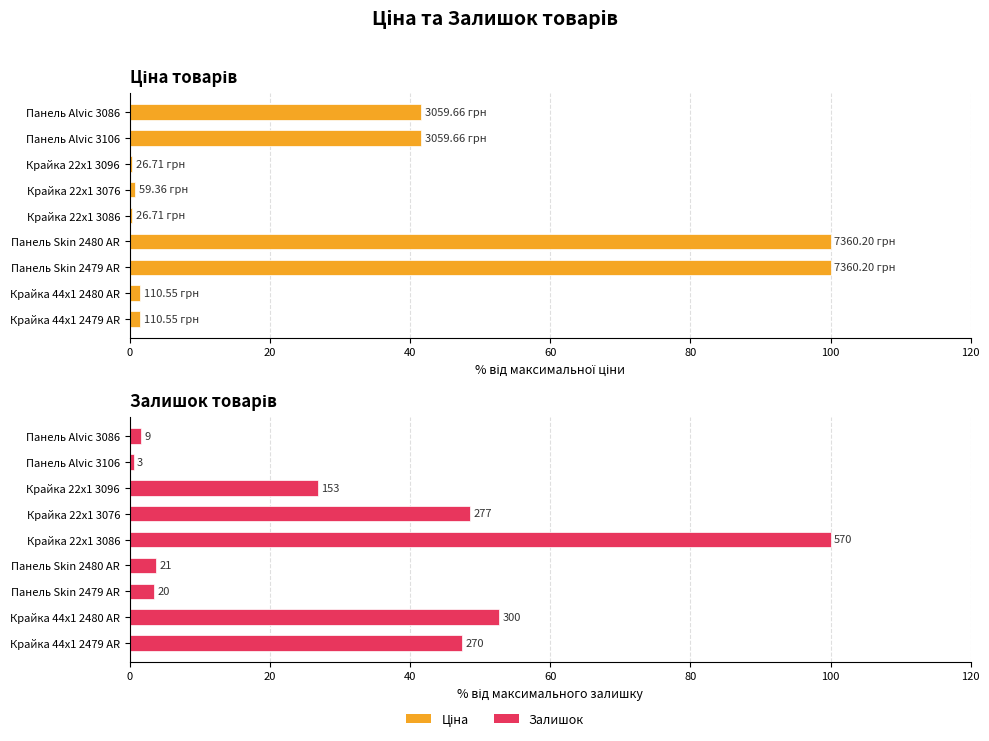

What is the approximate value of Ціна at Крайка 44x1 2480 AR?

1.5